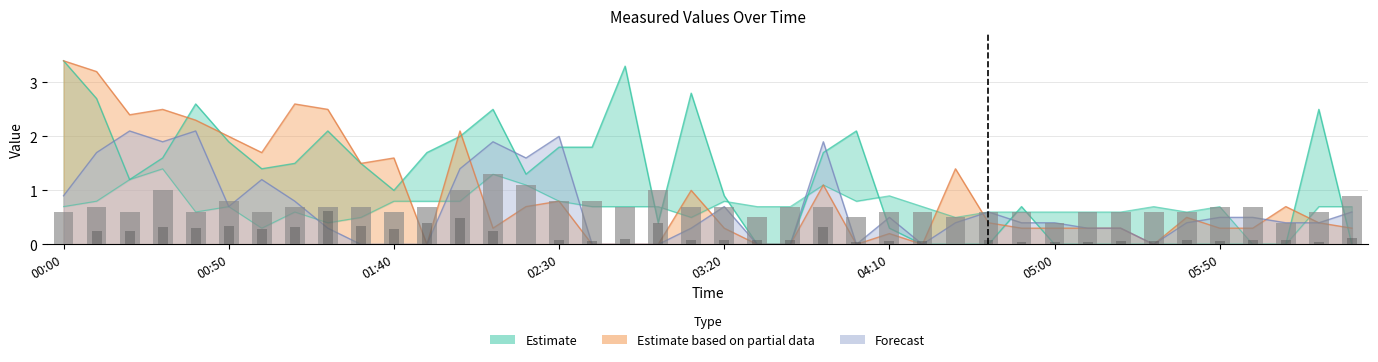

How many bars are there in total?

80